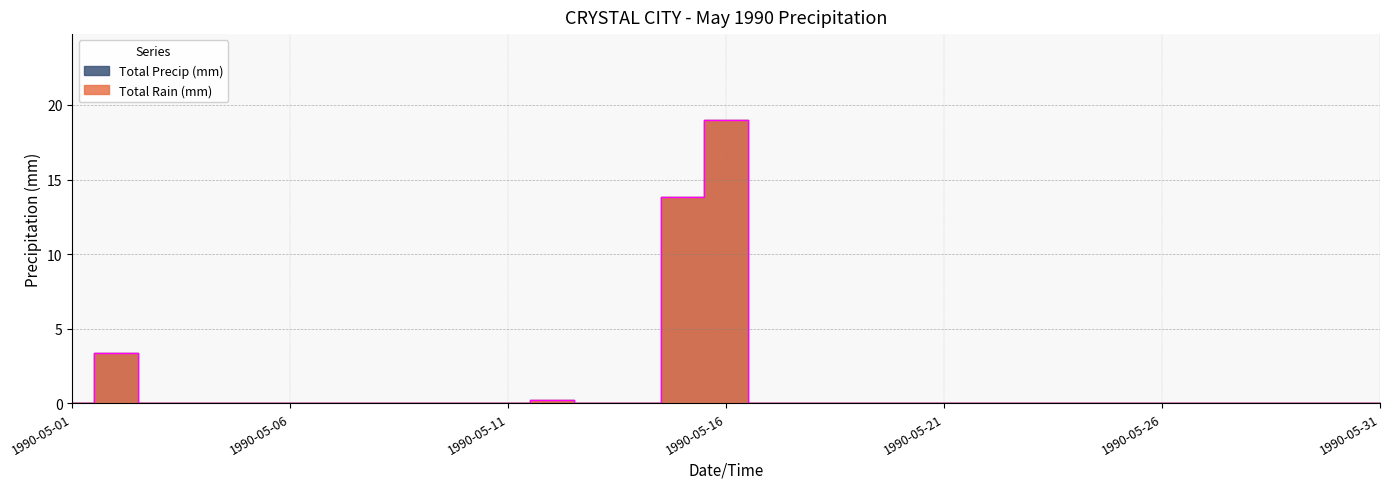

Which has a higher value, 1990-05-13 or 1990-05-04?

1990-05-13